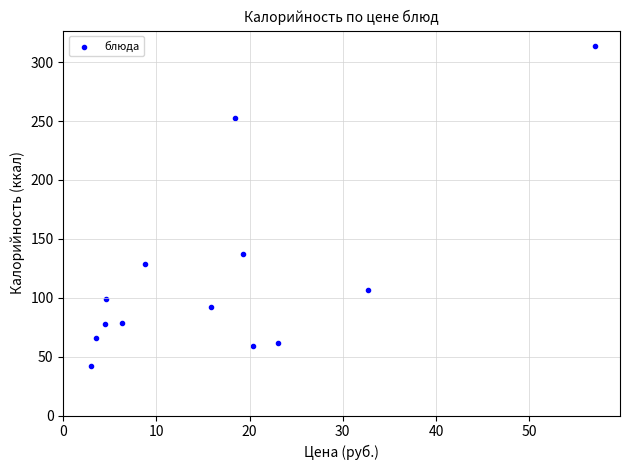

What Y value in the scatter plot is closest to 177?

136.8